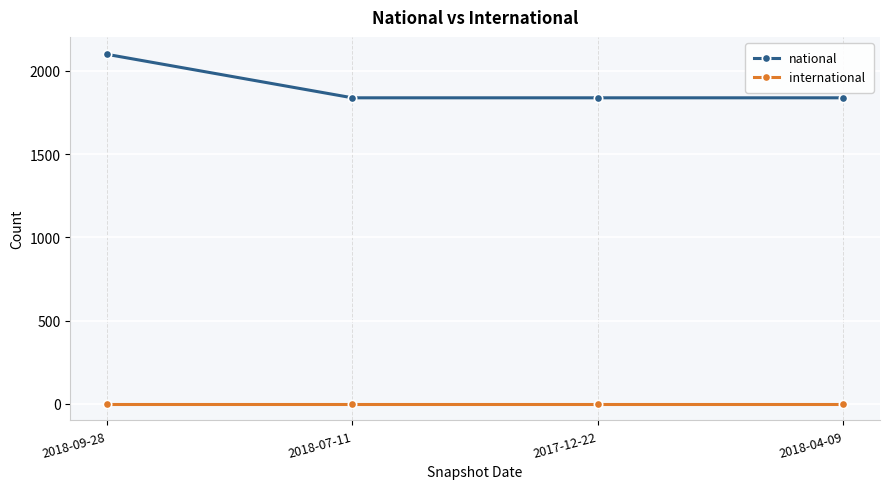

True or false: international and national cross at least once.

False